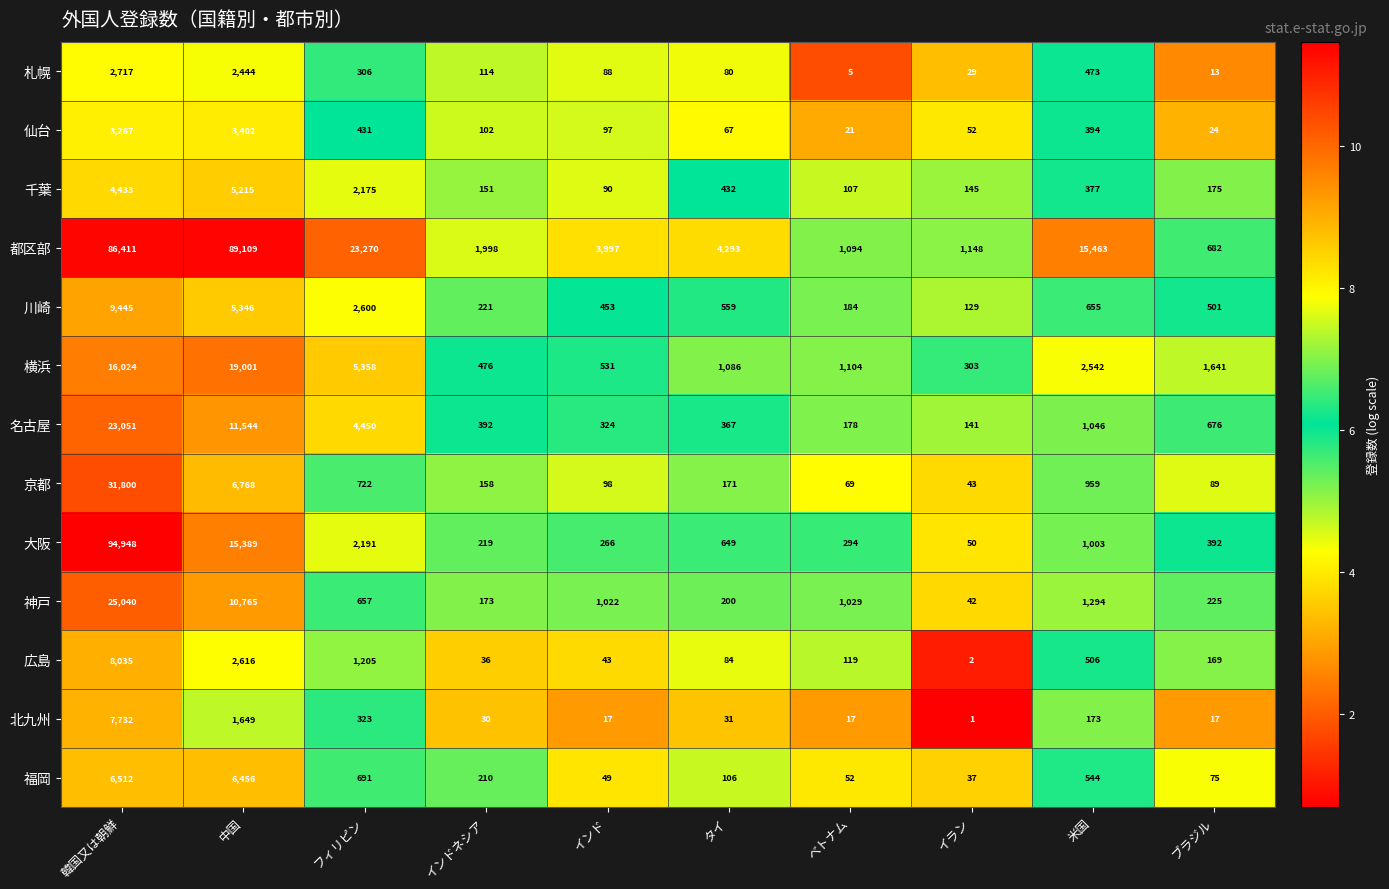

How many categories are shown in the chart?

10